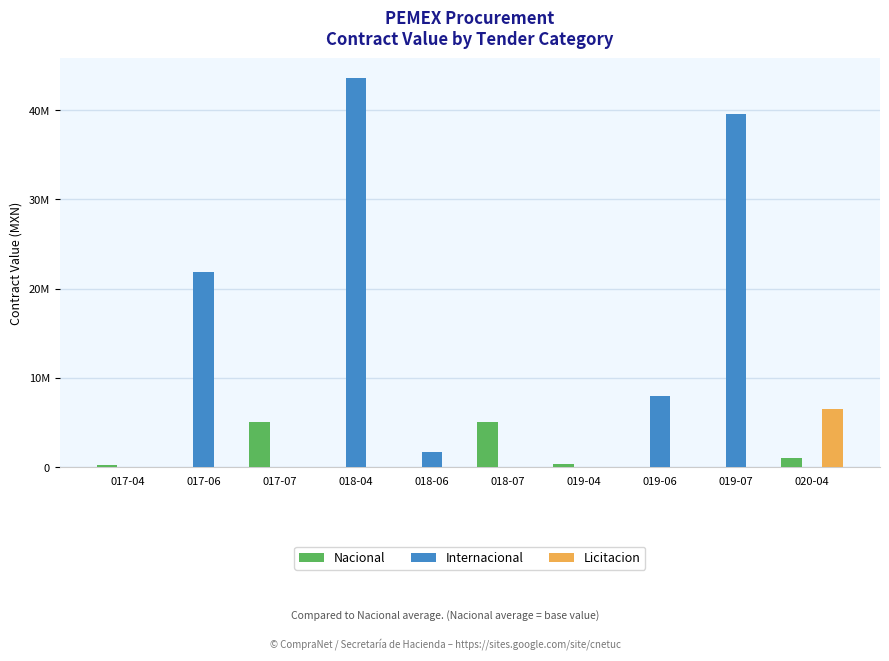

What are all the series names shown in the legend?

Nacional, Internacional, Licitacion